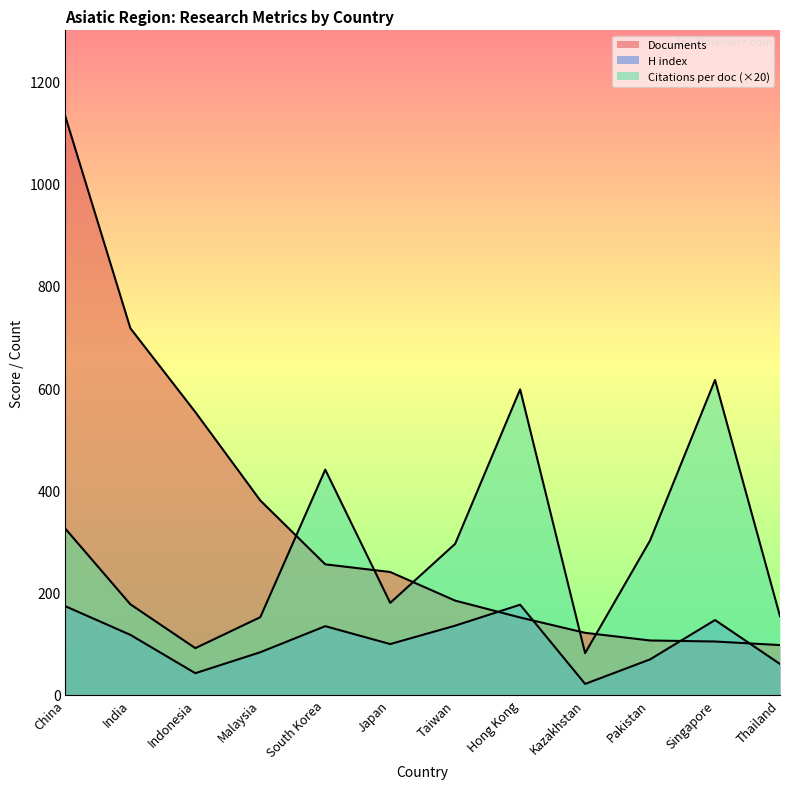

Count the number of data series in this chart.

3